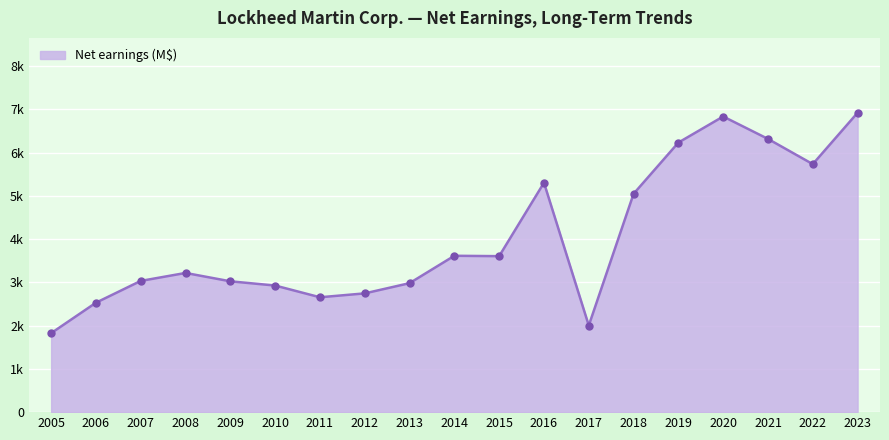

Is this an area chart (filled region under the line)?

Yes